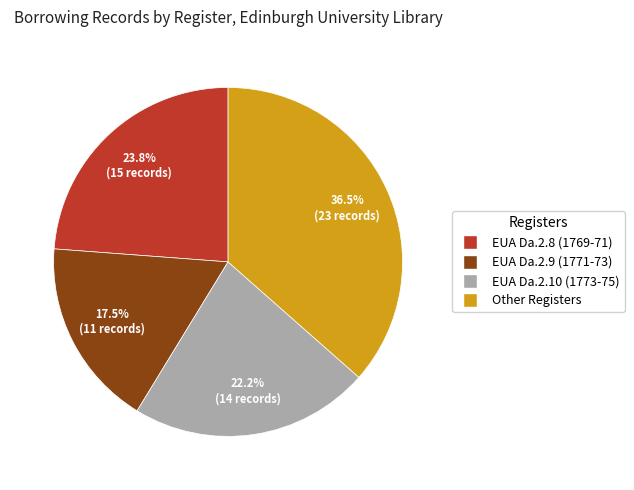

Do EUA Da.2.9 (1771-73) and Other Registers together represent more than half of the pie?

Yes